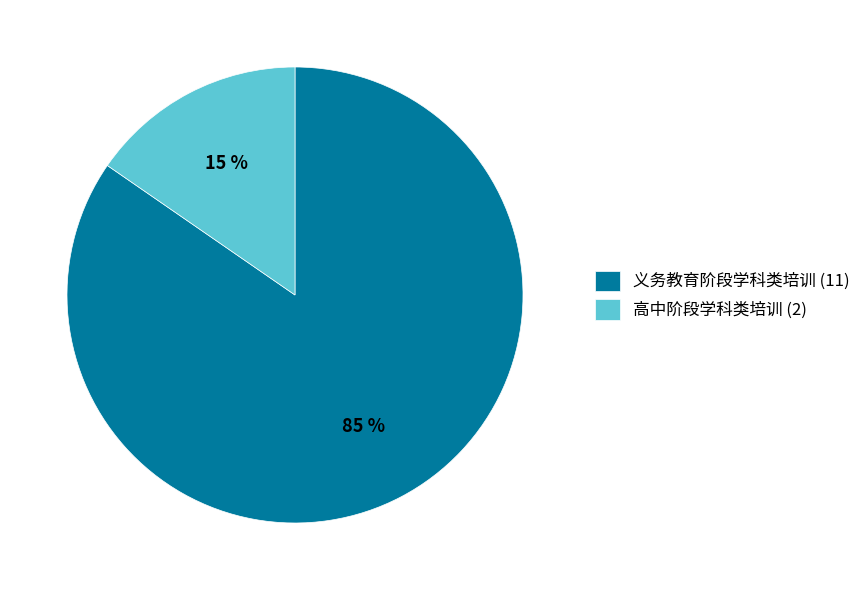

To the nearest percent, what portion does 义务教育阶段学科类培训 represent?

85%